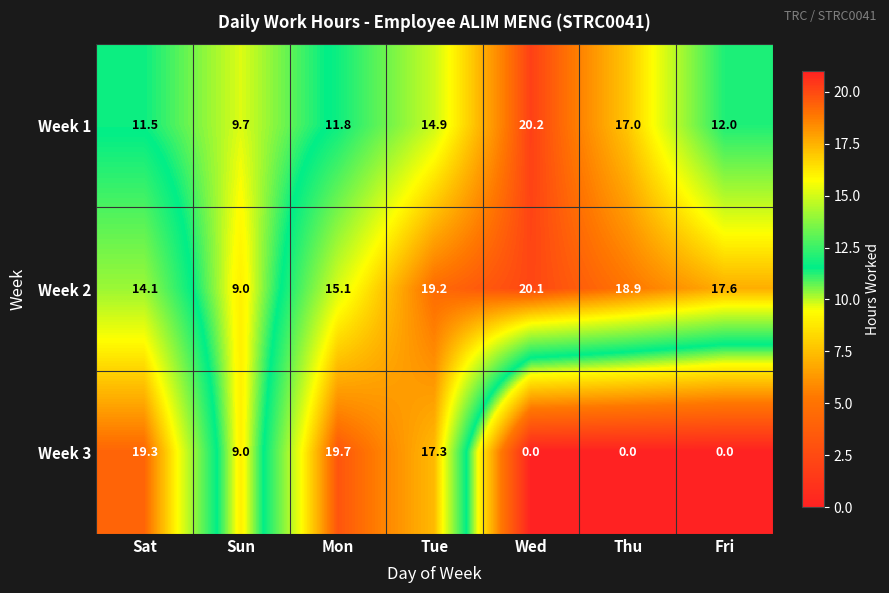

Between Sun and Wed, which series saw the biggest shift?

Week 2